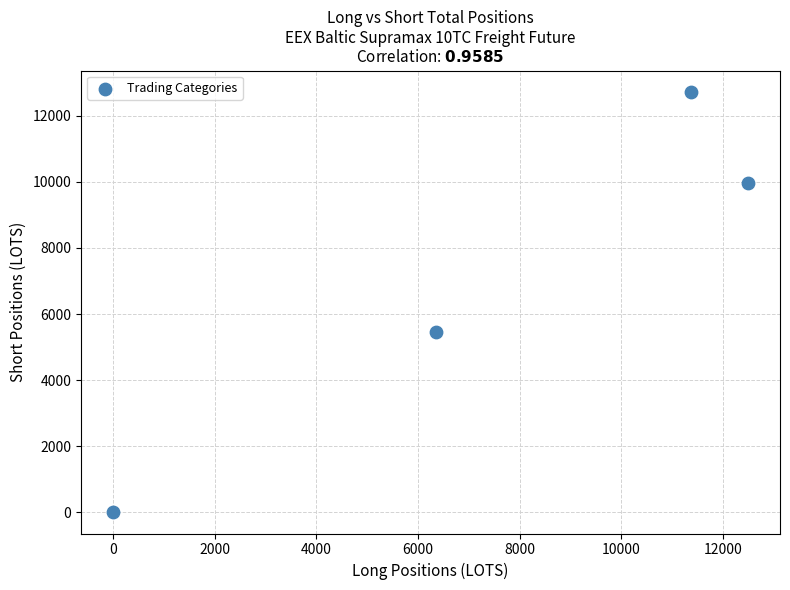

What is the range of X values (max minus min)?

12495.7